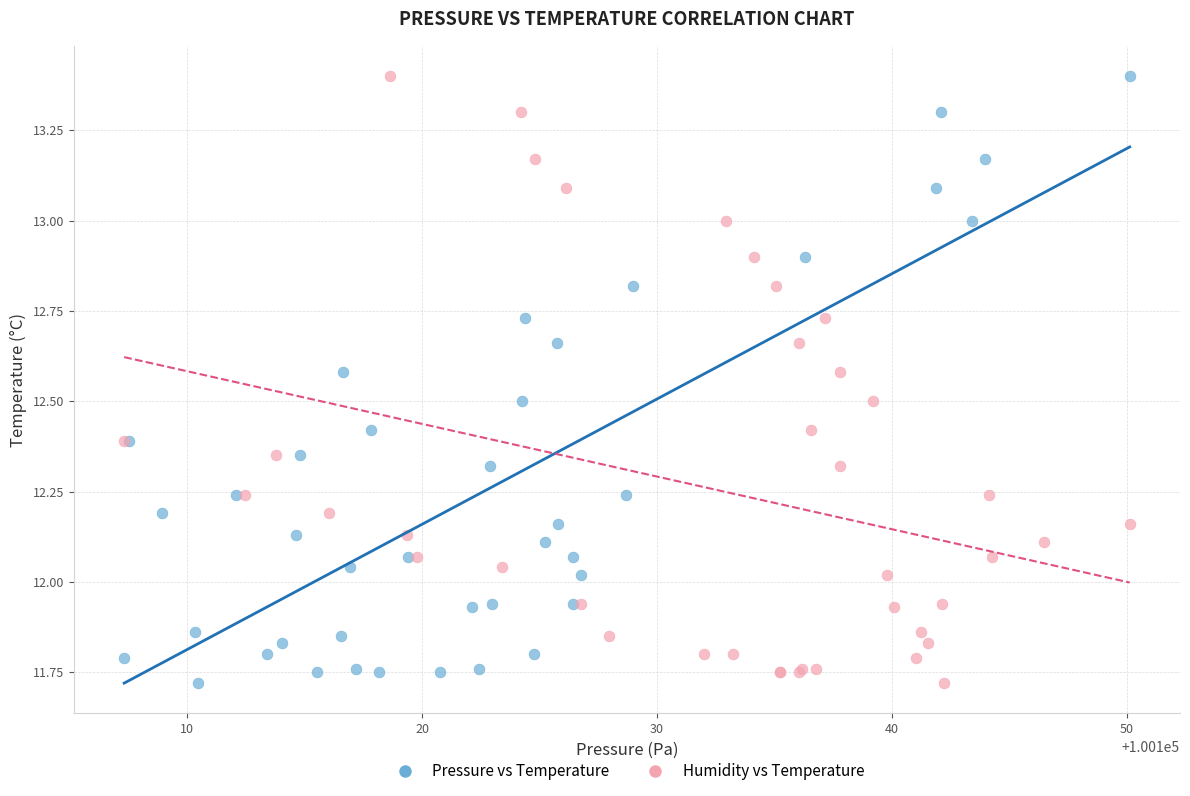

What are all the series names shown in the legend?

Pressure vs Temperature, Humidity vs Temperature